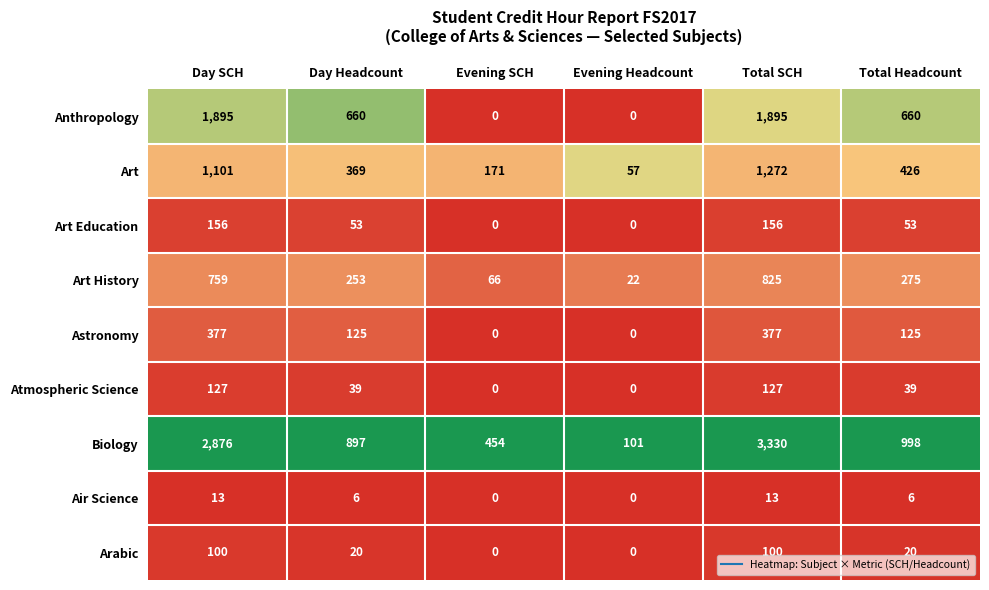

Count the number of categories in the chart.

6